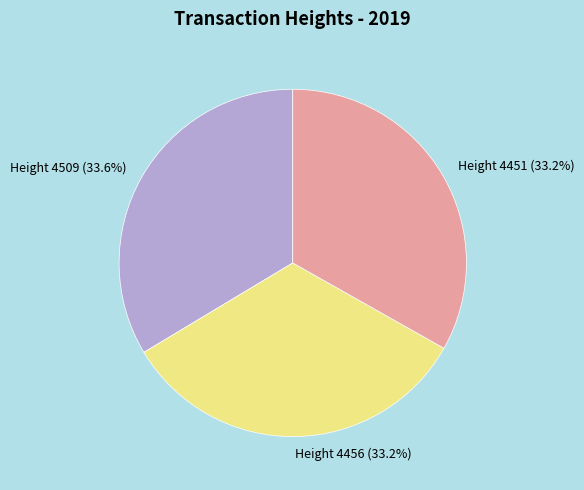

Is there a majority slice in this chart?

No